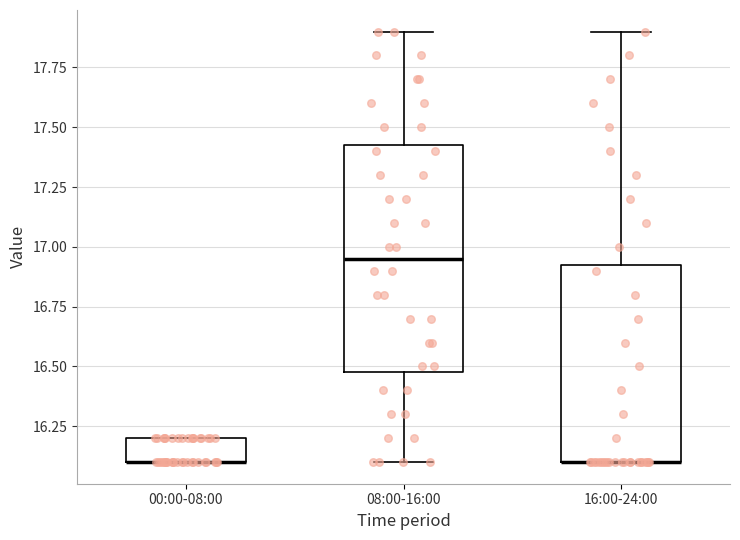

Reading left to right, read every box against the y-axis: the position of its median line, the range the box covers, and the ends of its whiskers. The values are not printed on the chart, so give them approximately, as read against the axis.

00:00-08:00: median 16.10 (drawn on the box's lower edge), box 16.10 to 16.20, whiskers 16.10 to 16.20
08:00-16:00: median 16.95, box 16.50 to 17.45, whiskers 16.10 to 17.90
16:00-24:00: median 16.10 (drawn on the box's lower edge), box 16.10 to 16.95, whiskers 16.10 to 17.90